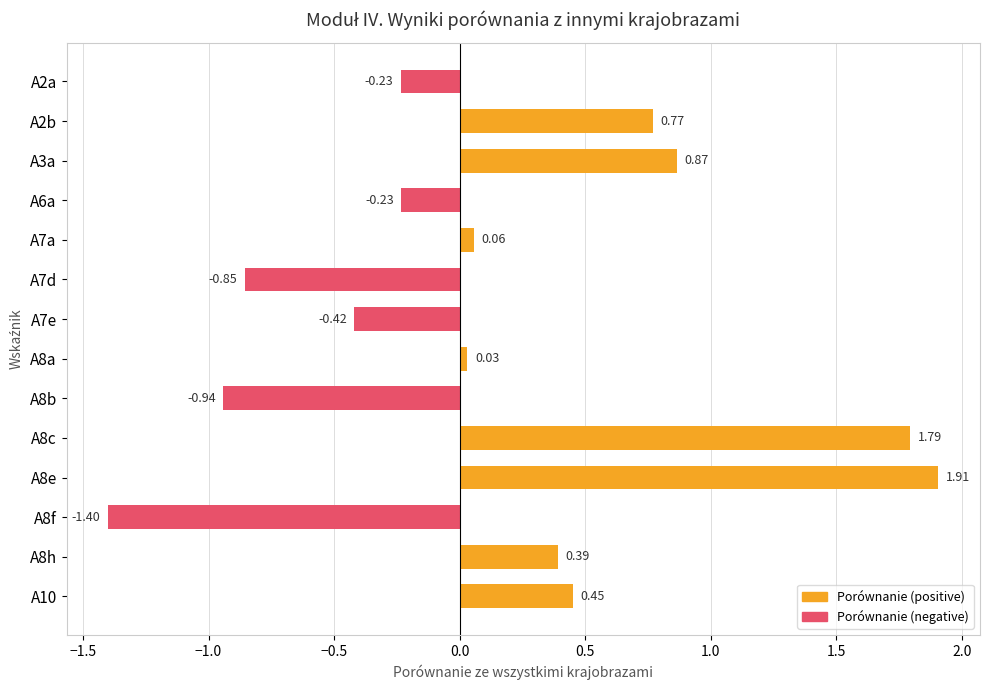

Which label corresponds to the largest value in the chart?

A8e